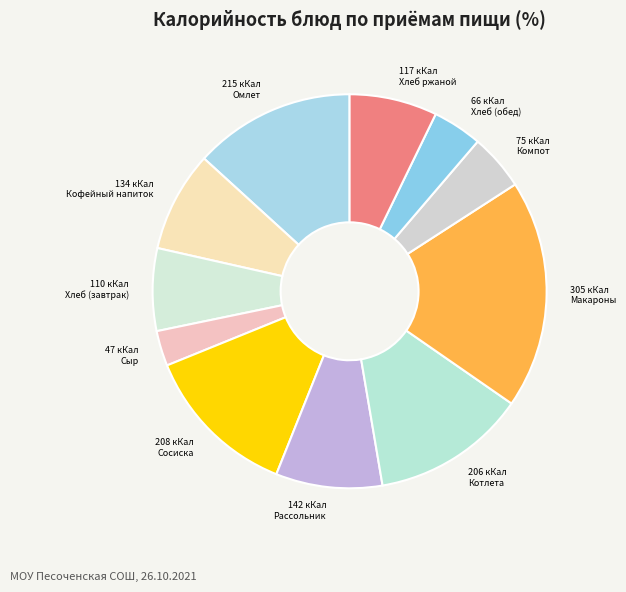

How many slices are in this pie chart?

11